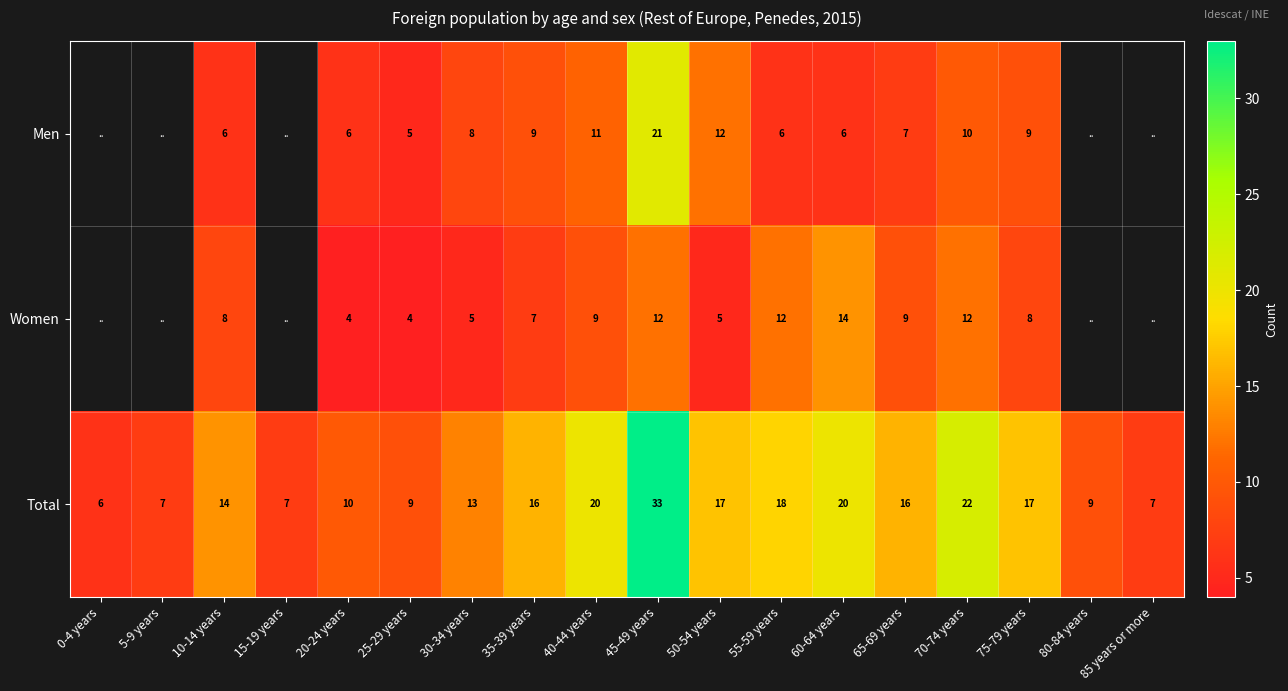

Is the value of Women at 45-49 years greater than the value of Total at 50-54 years?

No